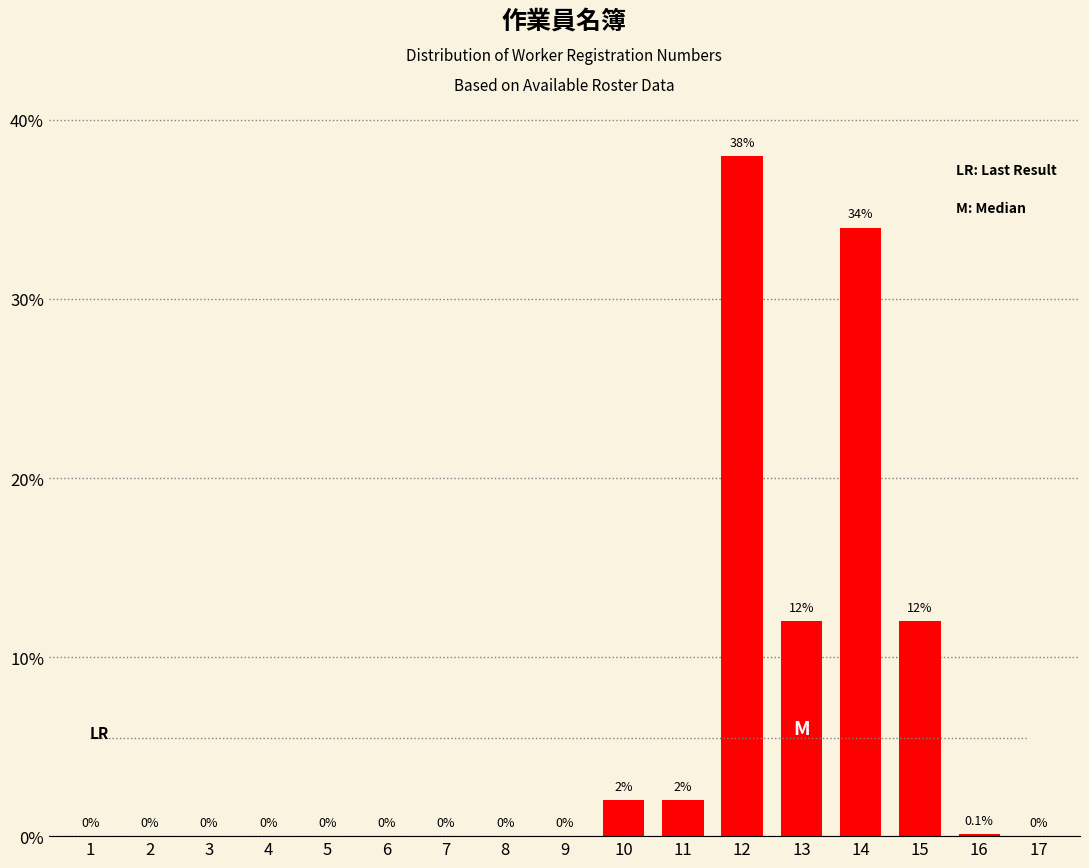

Reading left to right, list all the values displayed in this chart.

1=0.0	2=0.0	3=0.0	4=0.0	5=0.0	6=0.0	7=0.0	8=0.0	9=0.0	10=2.0	11=2.0	12=38.0	13=12.0	14=34.0	15=12.0	16=0.1	17=0.0